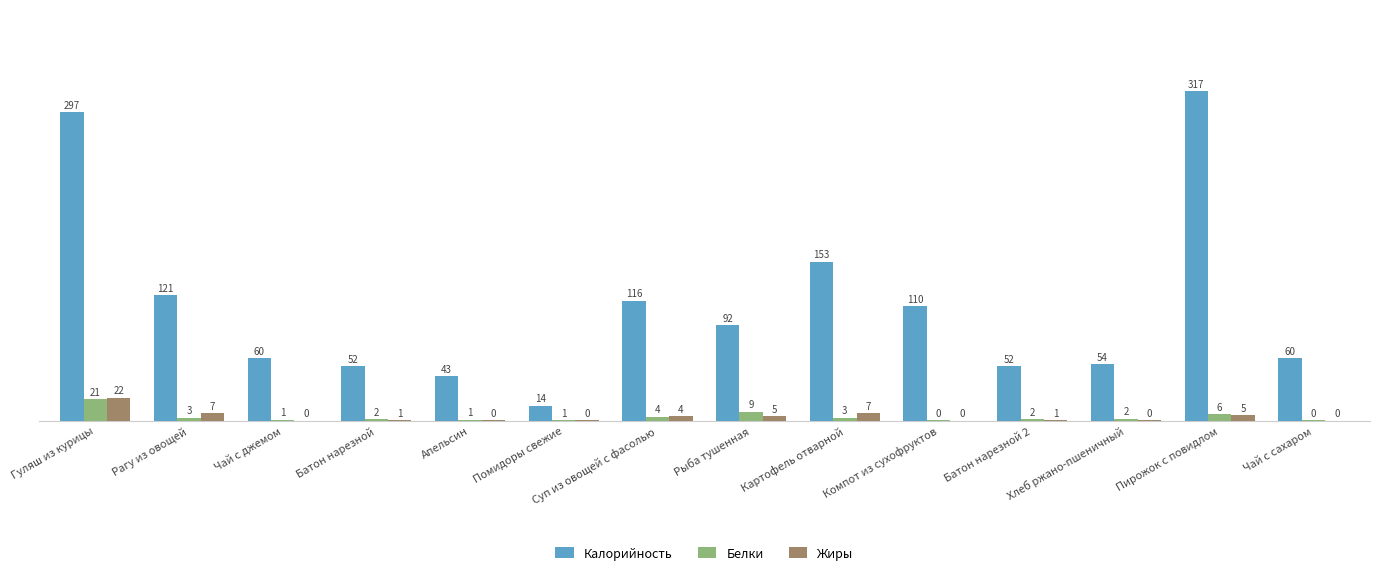

Which series has the largest total across all categories?

Калорийность